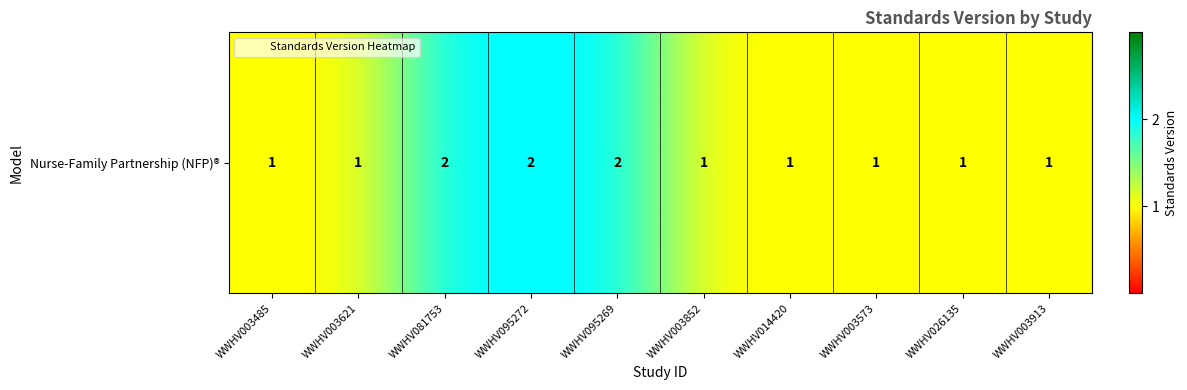

The chart shows a value of 1 at WWHV003913. True or false?

True